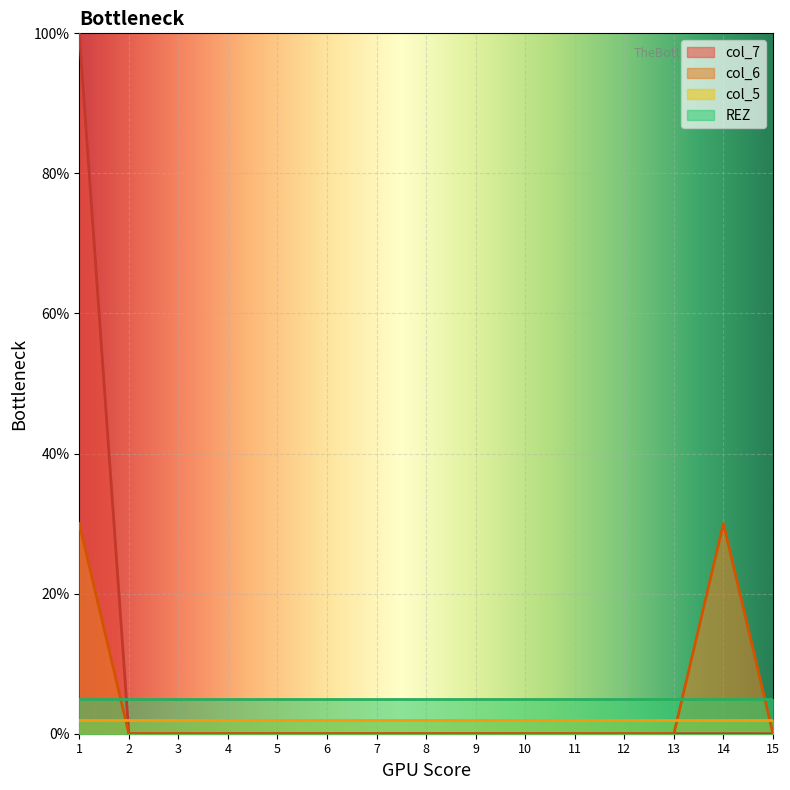

At which label does col_7 reach its minimum?

2